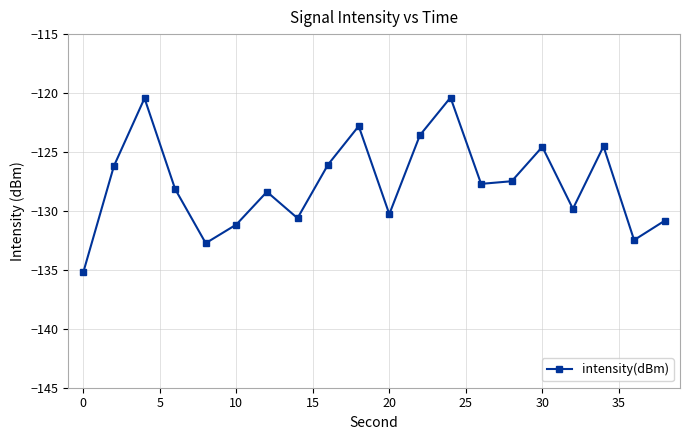

What is the value of the 2nd point from the left?

-126.2